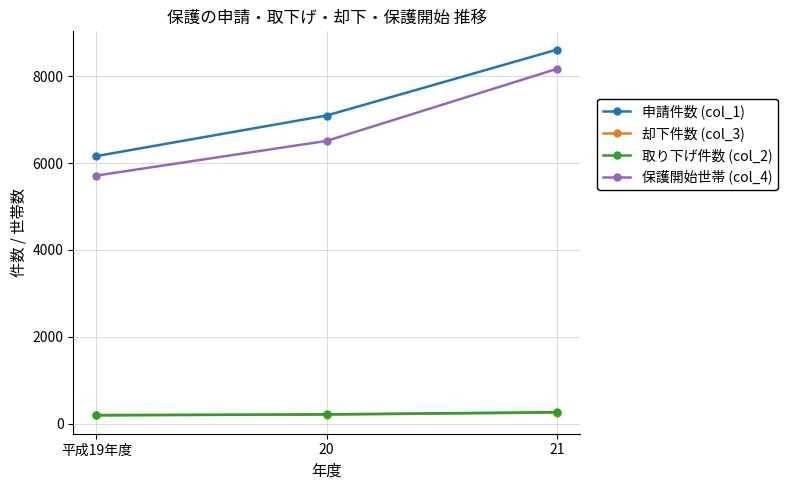

Does the chart have visible grid lines?

Yes